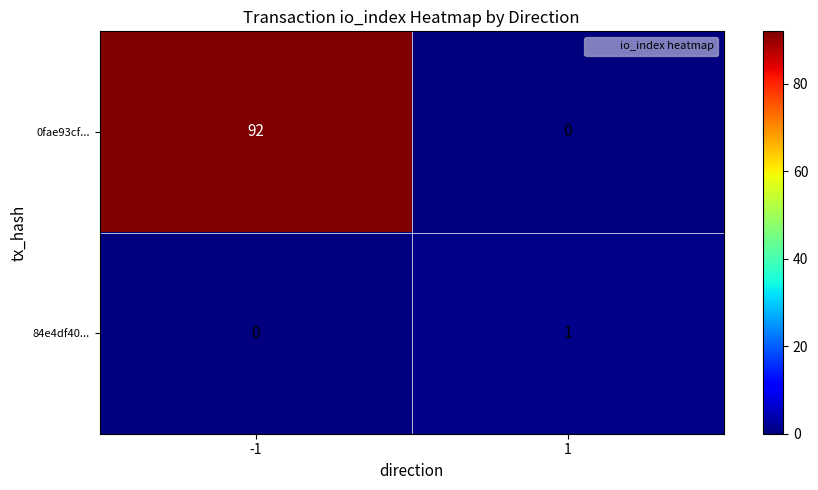

Which series has the largest range (max minus min)?

0fae93cf...